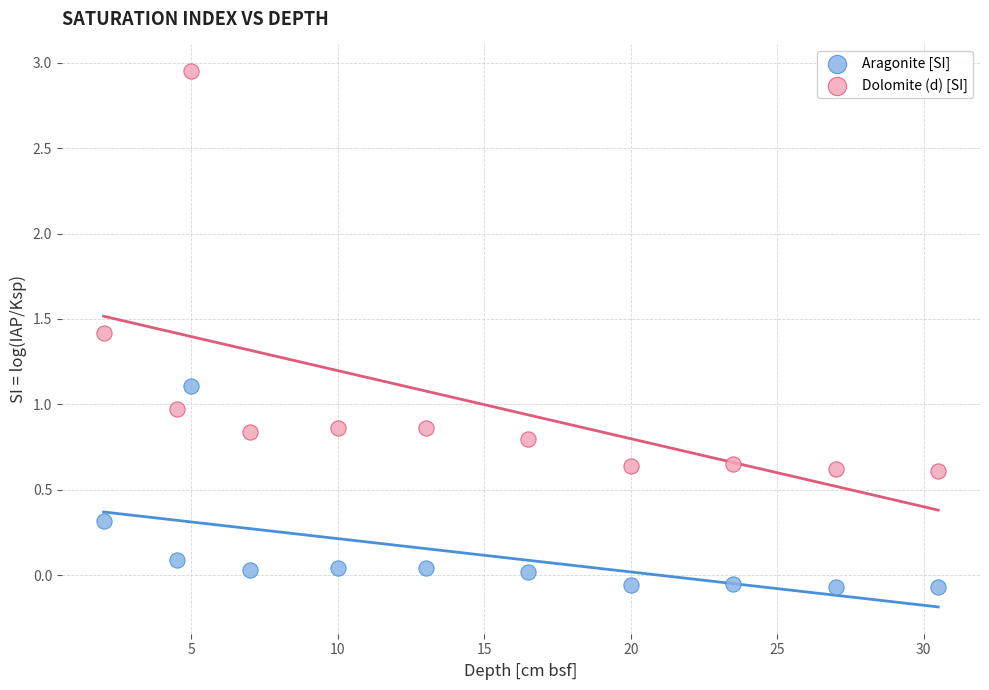

Which series has the widest spread of Y values?

Dolomite (d) [SI]